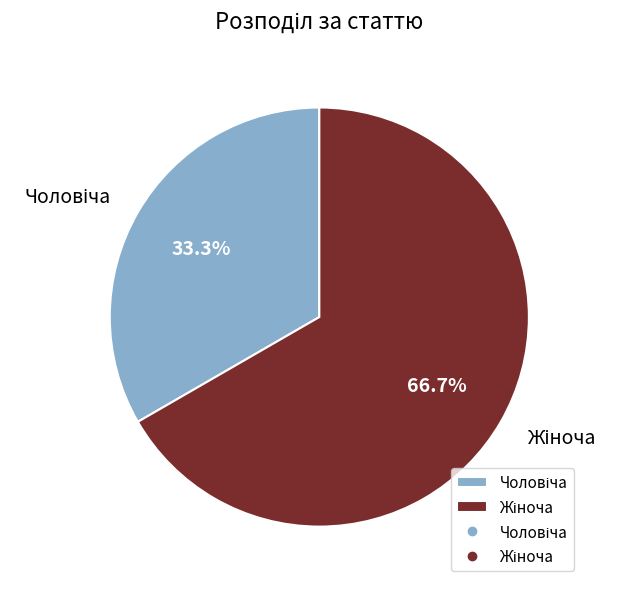

To the nearest percent, what is the average slice percentage?

50%